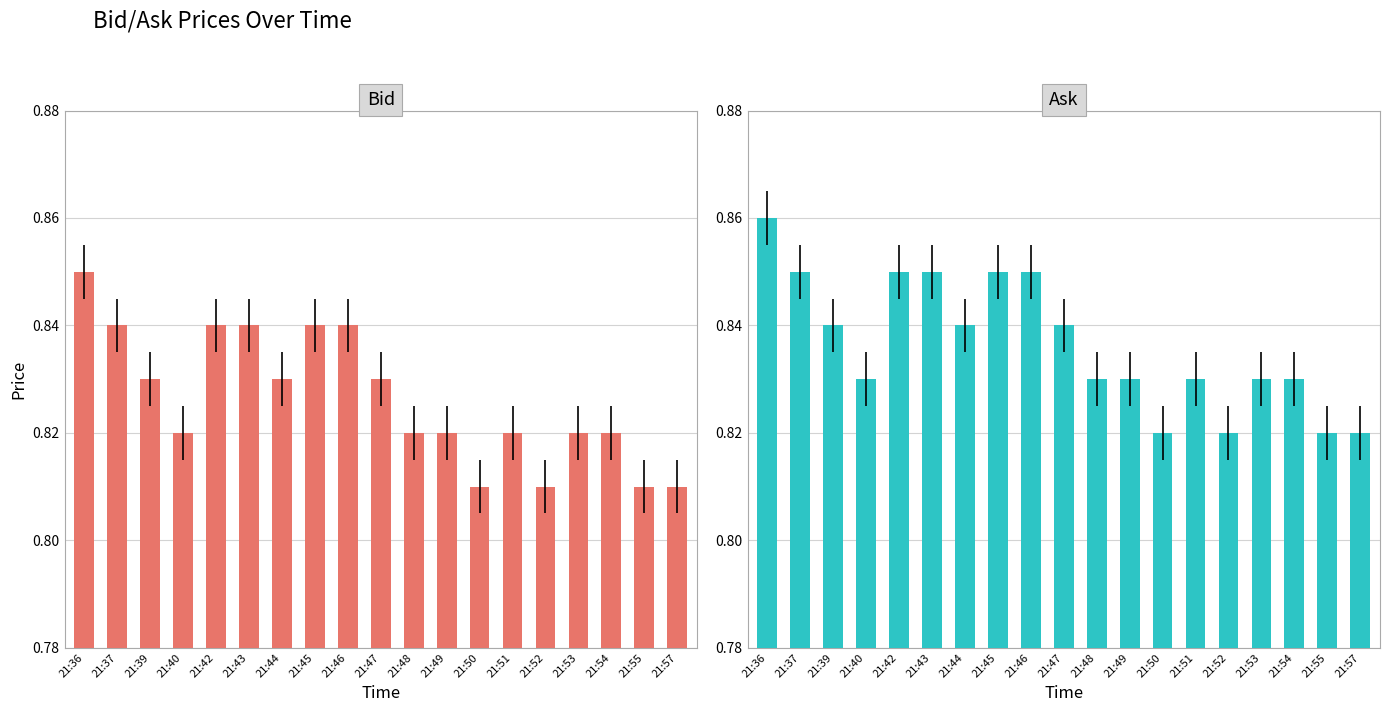

Rank the series at 21:57 from highest to lowest value.

Ask, Bid